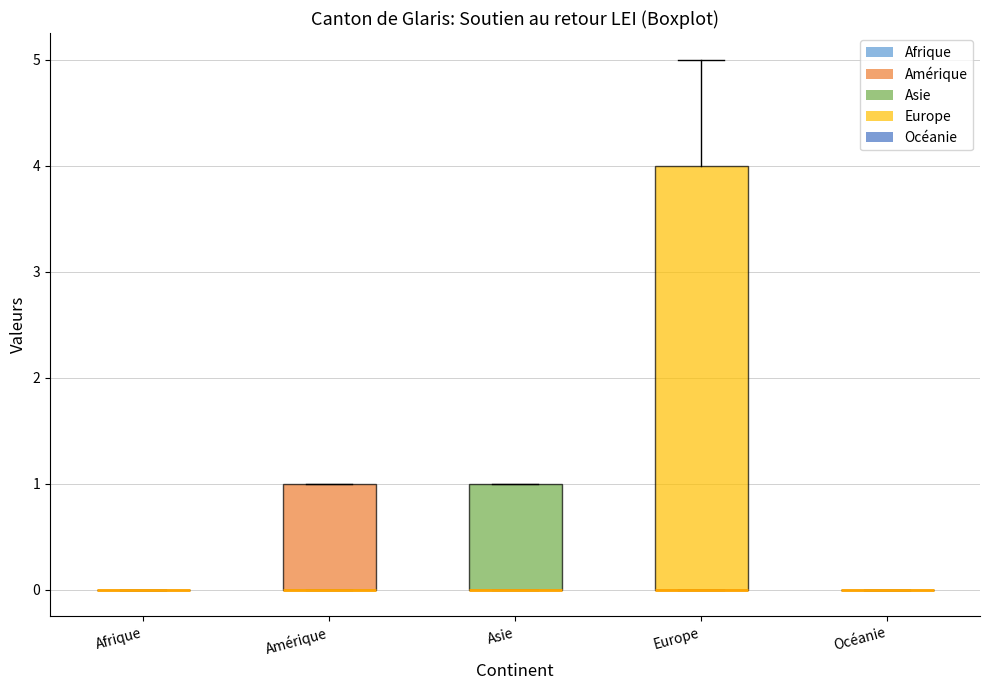

Where is the upper edge of the box for Asie on the y-axis? The values are not printed on the chart, so give them approximately, as read against the axis.

1